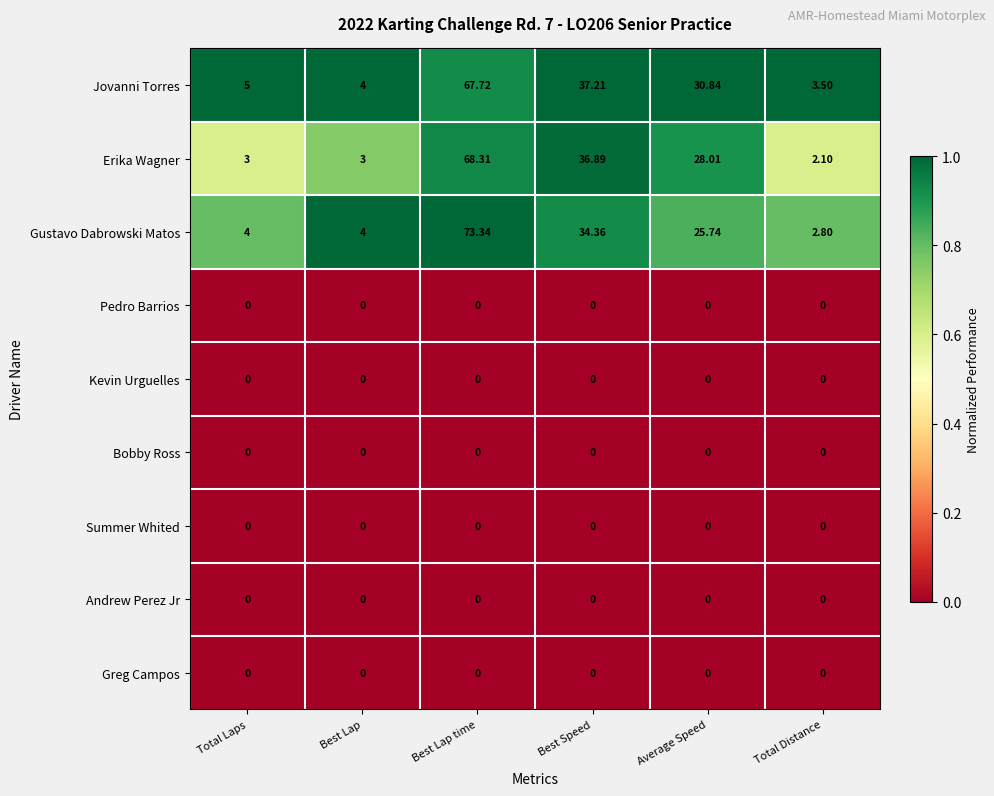

At which label does Jovanni Torres reach its peak?

Best Lap time